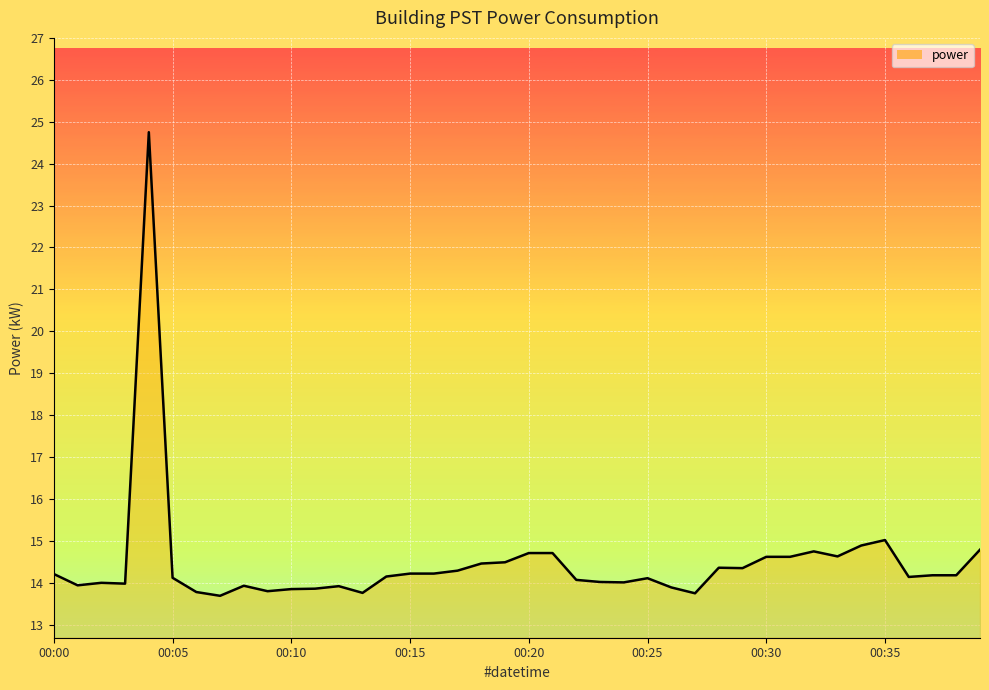

How many distinct data groups are displayed?

1